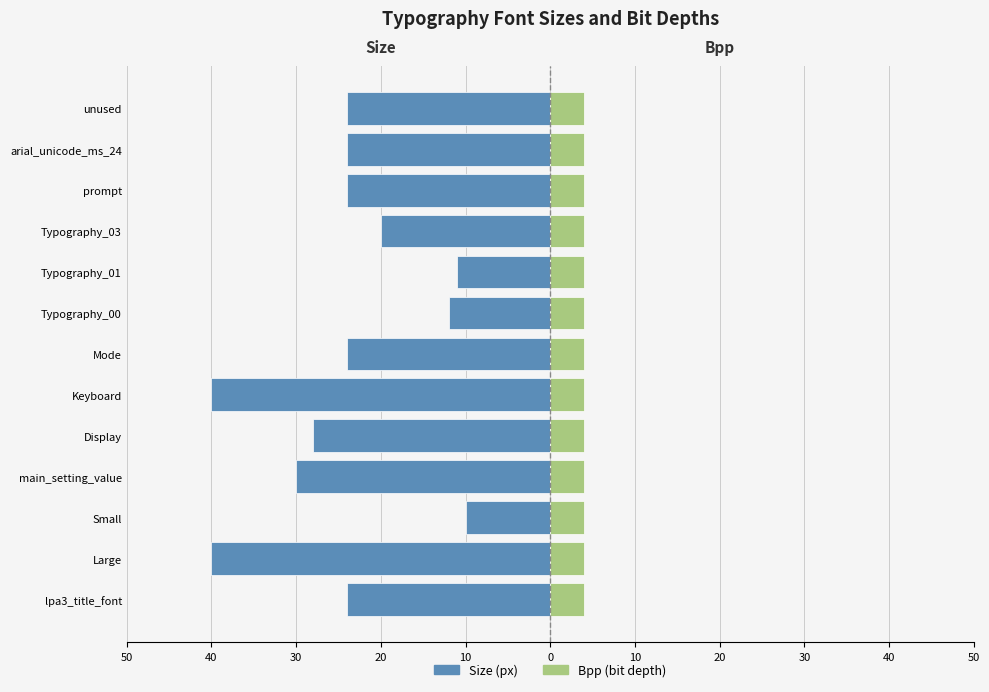

At how many categories does at least one series exceed -39?

13